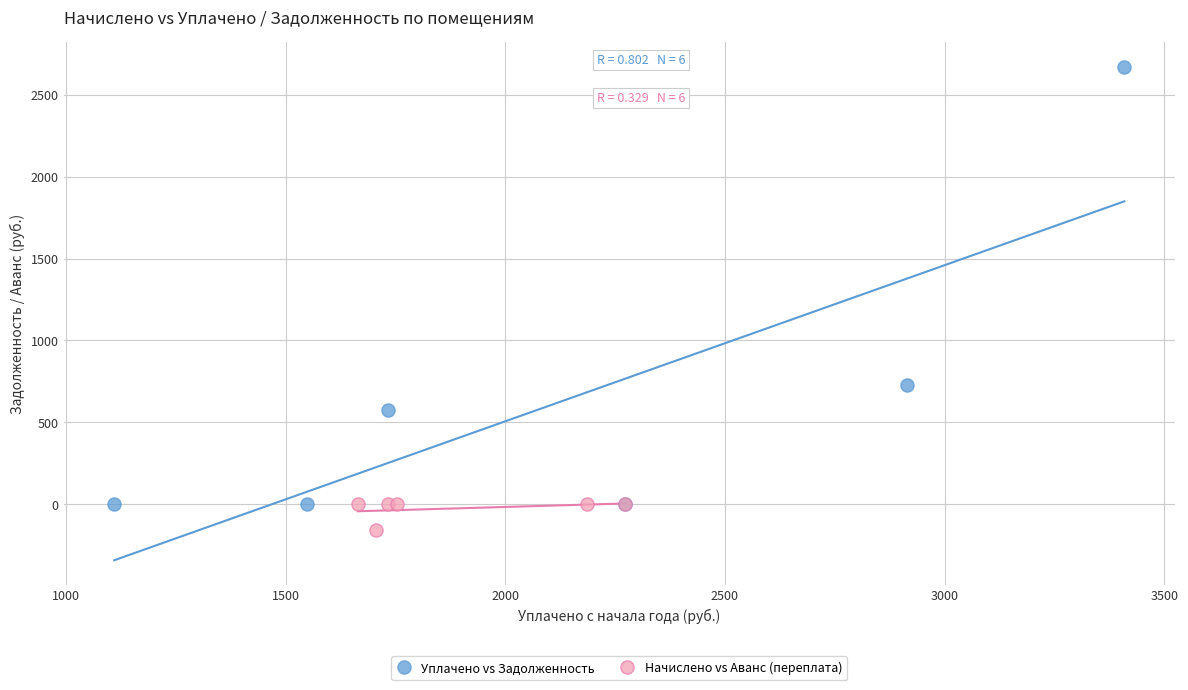

Which series has the widest spread of Y values?

Уплачено vs Задолженность